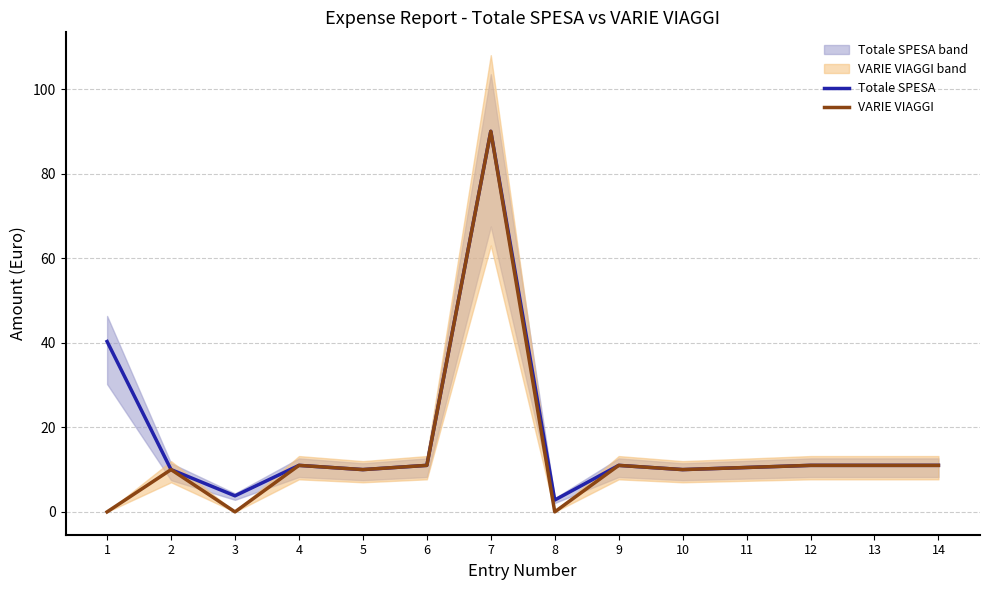

Is it true that Totale SPESA equals 11.0 at 6?

True